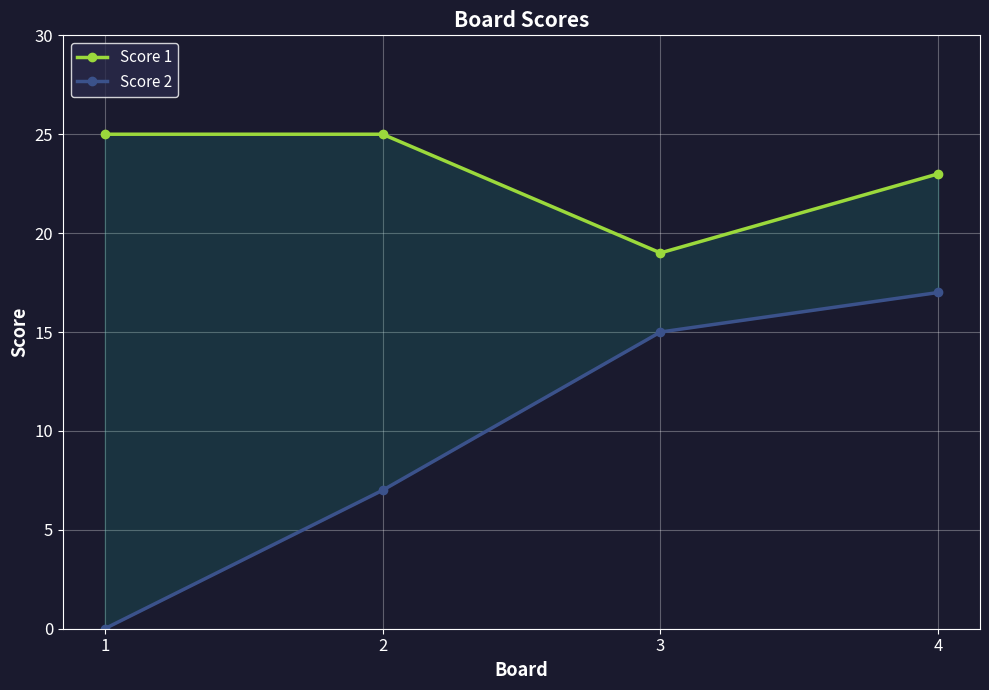

Rank the categories by Score 1 value from highest to lowest.

1, 2, 4, 3